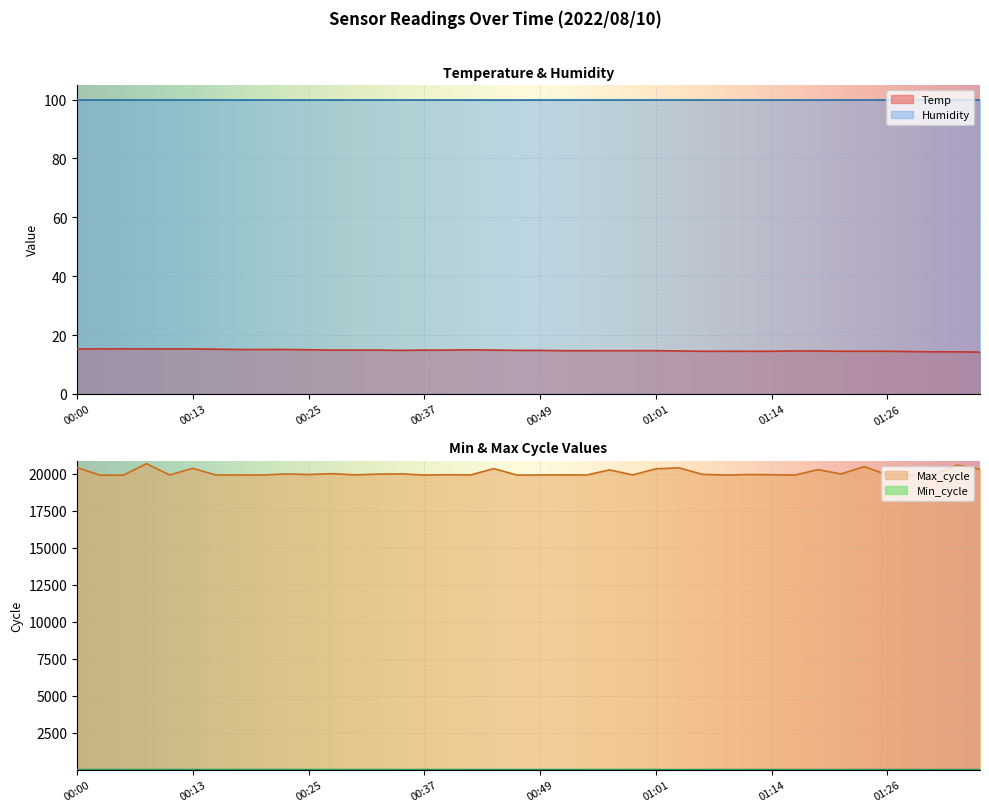

True or false: Max_cycle has more than 1 interior local peaks.

True